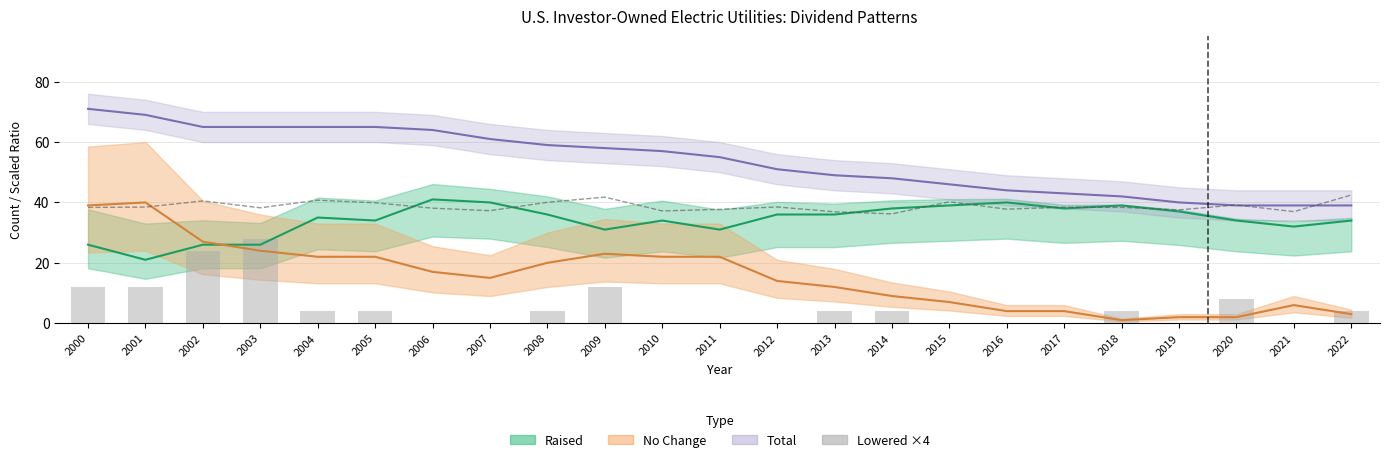

Reading left to right, what are all the values shown in this chart?

Payout Ratio ×60: 38.3	38.5	40.5	38.2	40.7	39.9	38.1	37.3	40.1	41.8	37.2	37.7	38.5	36.9	36.2	40.2	37.8	38.4	38.4	37.5	39.2	36.9	42.5
Lowered ×4: 12.0	12.0	24.0	28.0	4.0	4.0	0.0	0.0	4.0	12.0	0.0	0.0	0.0	4.0	4.0	0.0	0.0	0.0	4.0	0.0	8.0	0.0	4.0